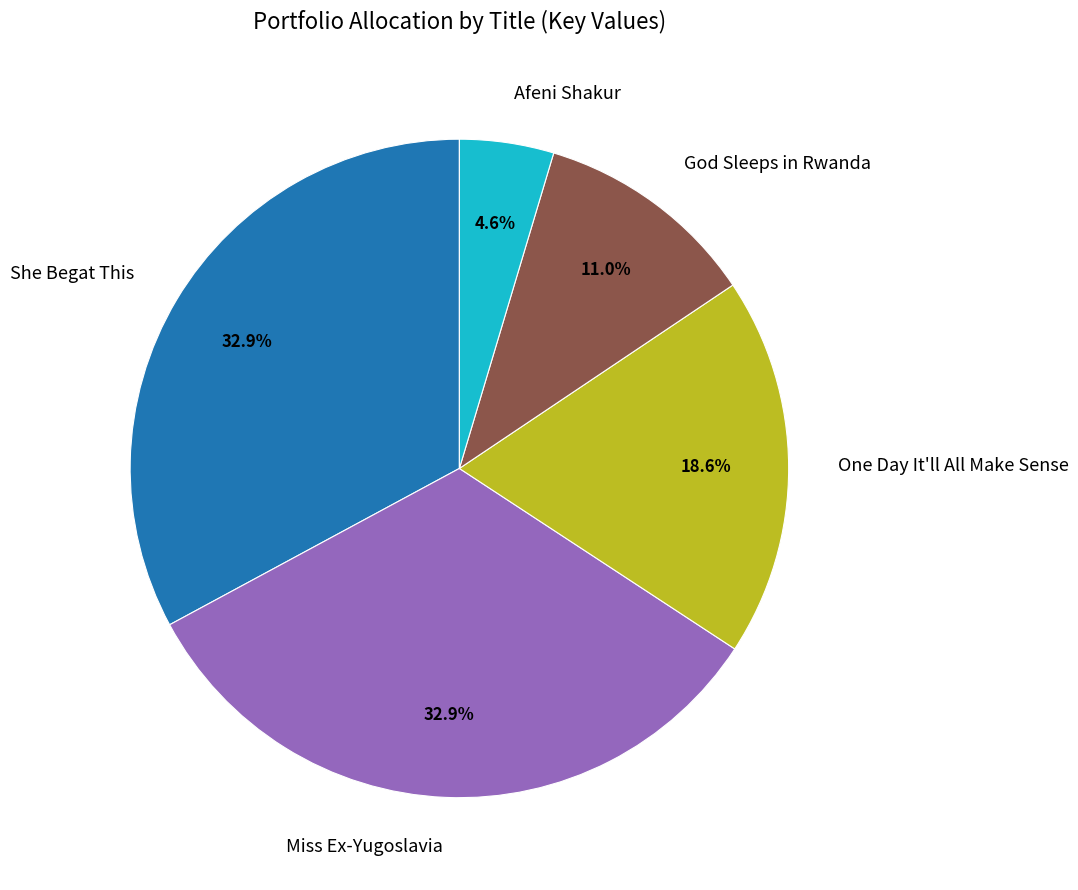

Is there any slice that represents more than half of the pie?

No